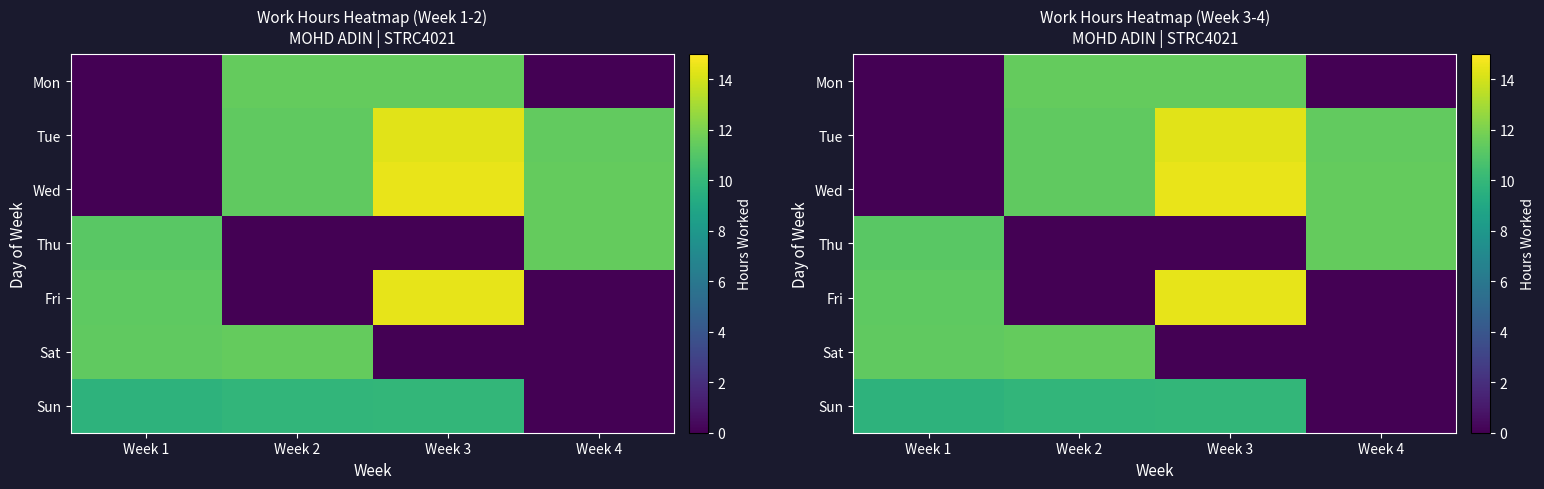

Is the value of Tue at Week 3 greater than the value of Fri at Week 3?

No